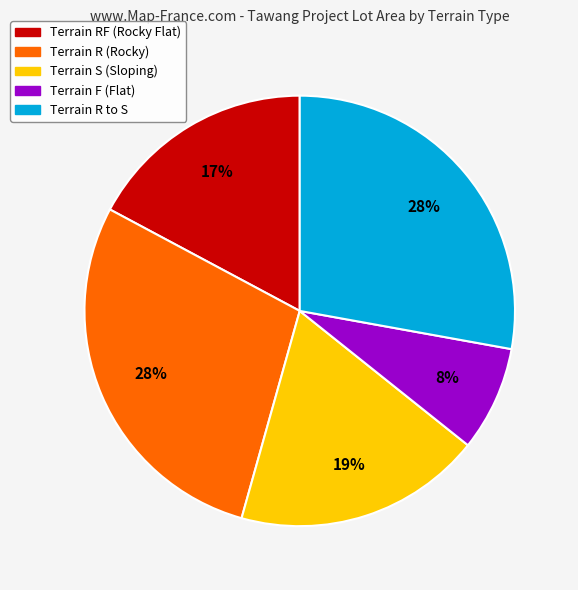

To the nearest percent, what is the average slice percentage?

20%